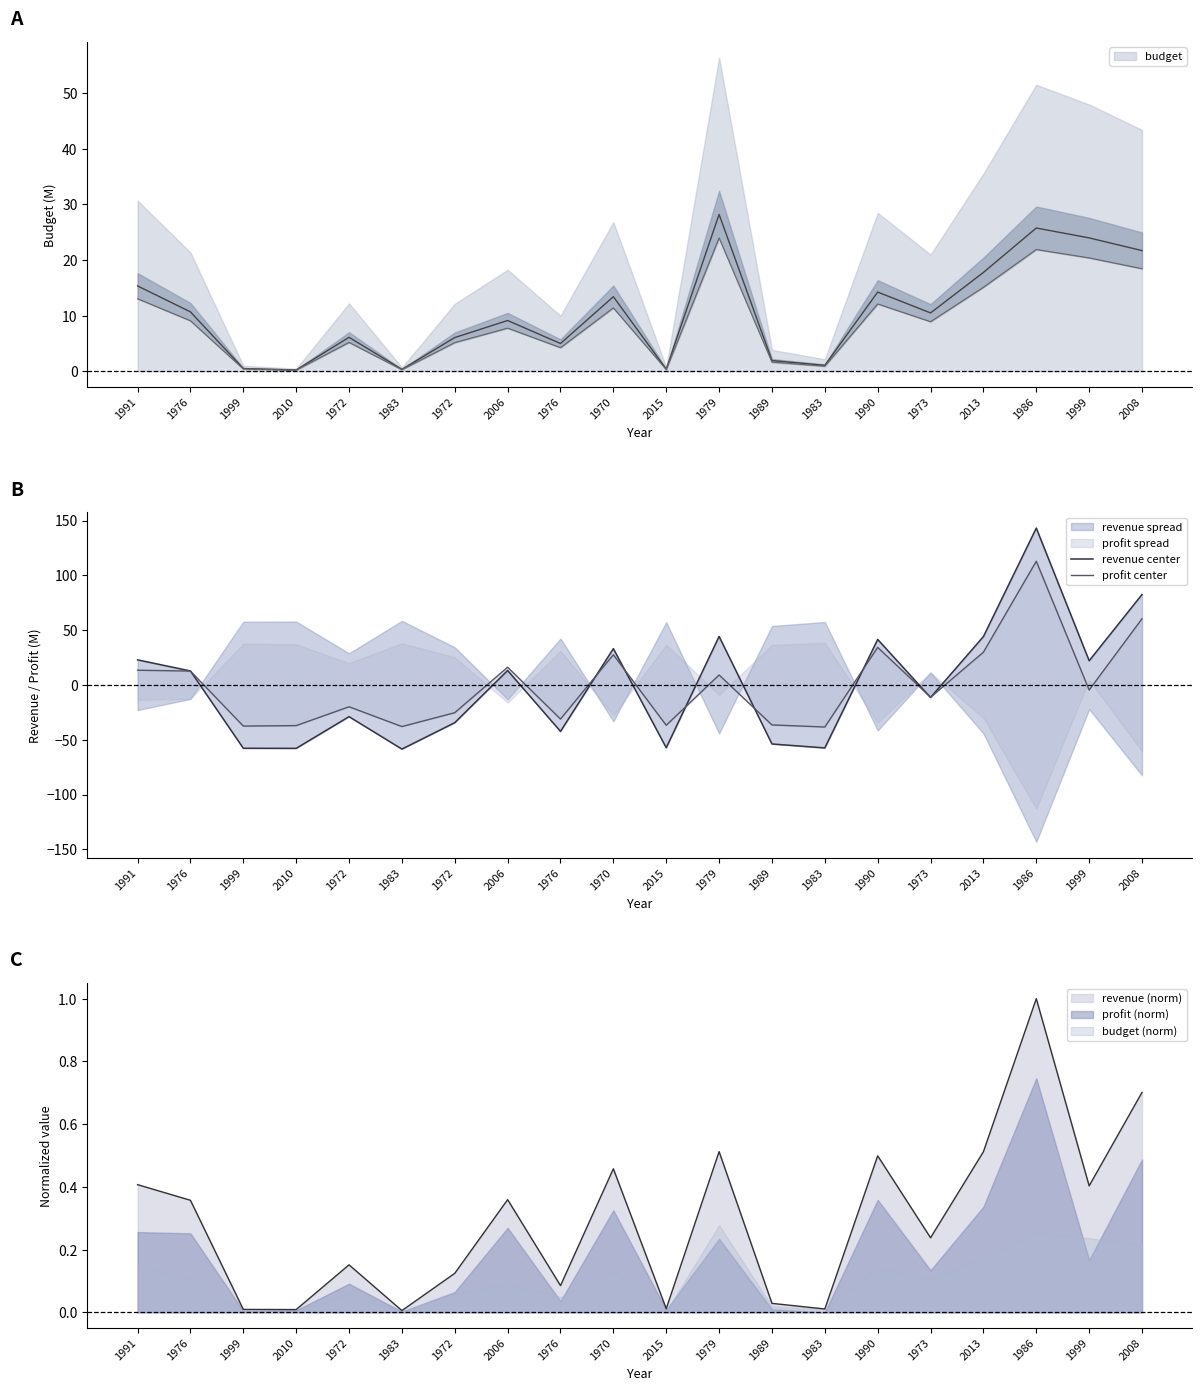

Where does the revenue center series first go above 12?

1991